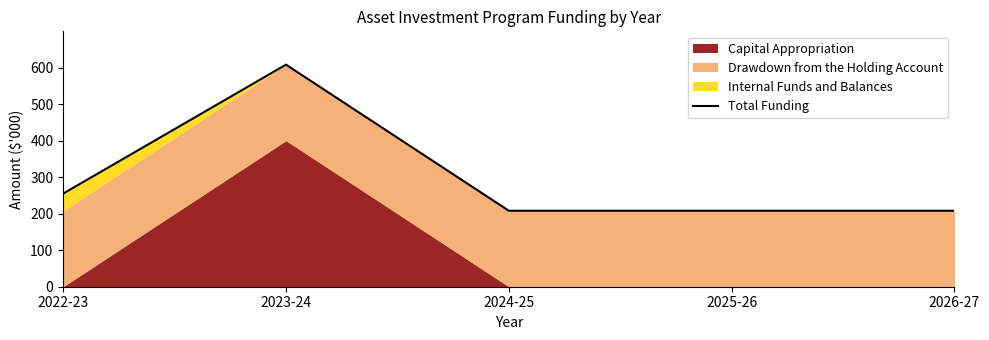

What is the label of the 5th point from the left?

2026-27